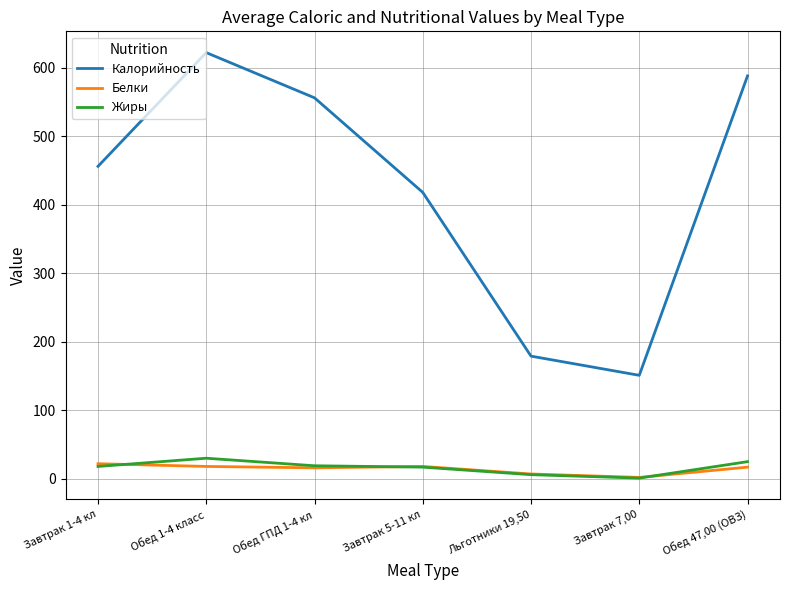

What is the spread (max minus min) of values at Обед 47,00 (ОВЗ)?

571